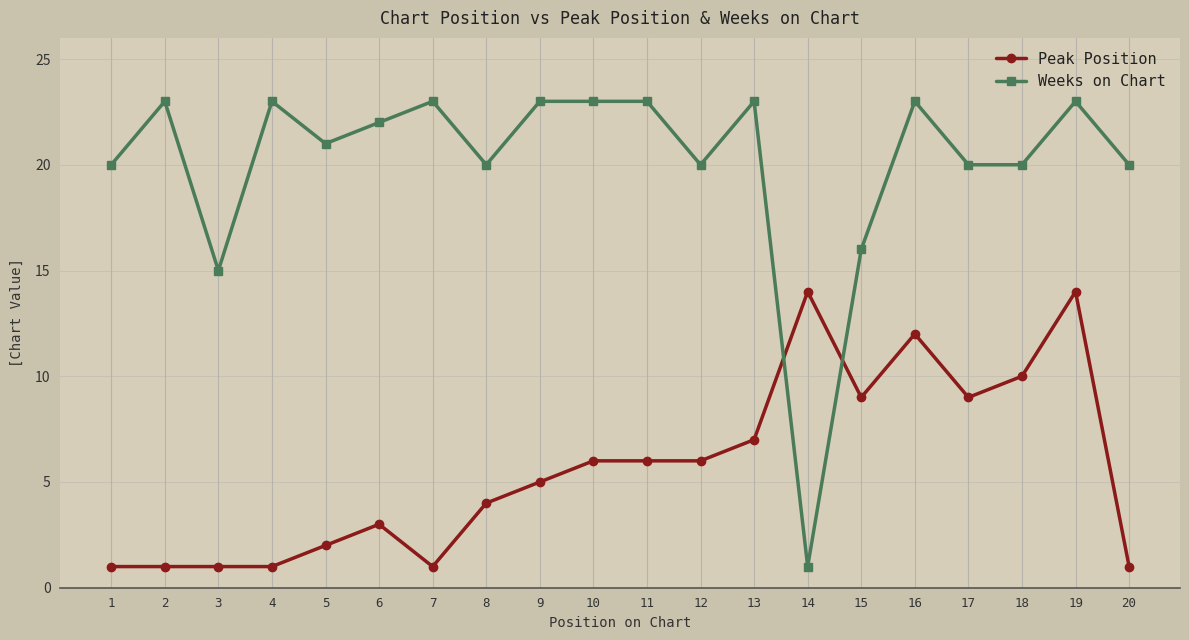

What is the lowest value of the Peak Position series?

1